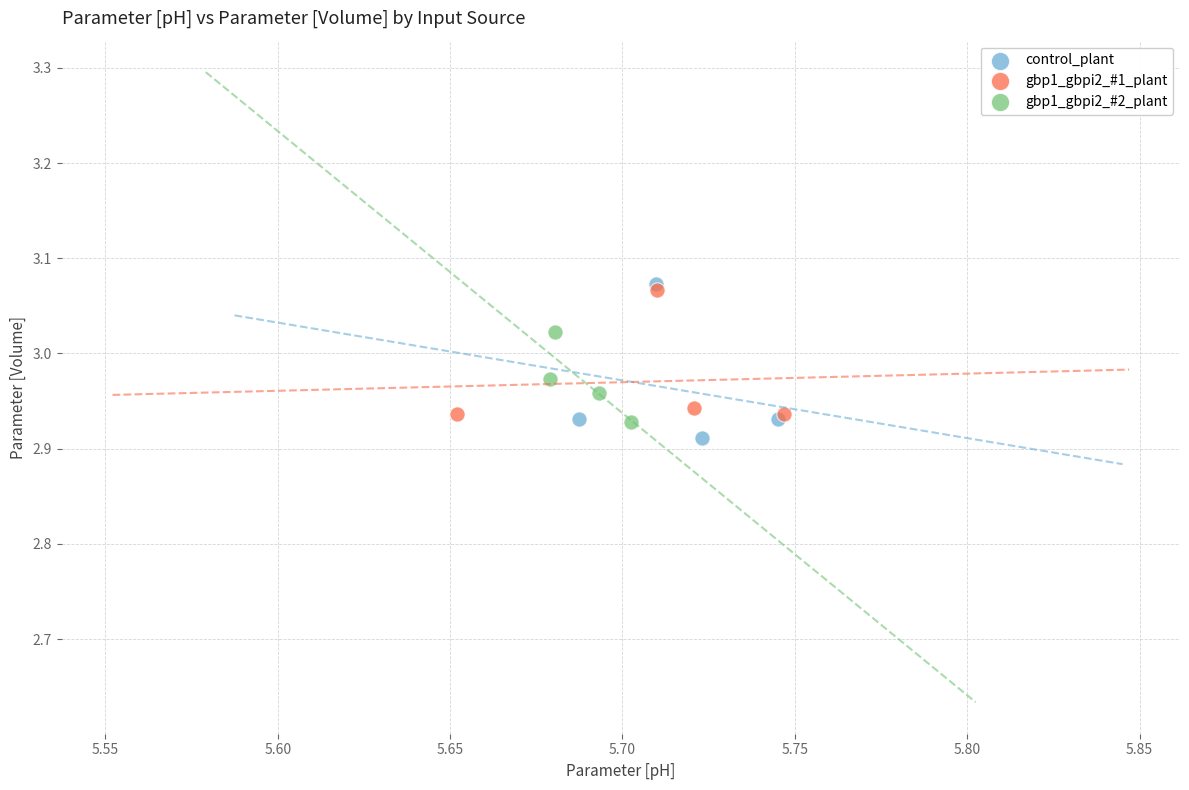

What are all the series names shown in the legend?

control_plant, gbp1_gbpi2_#1_plant, gbp1_gbpi2_#2_plant